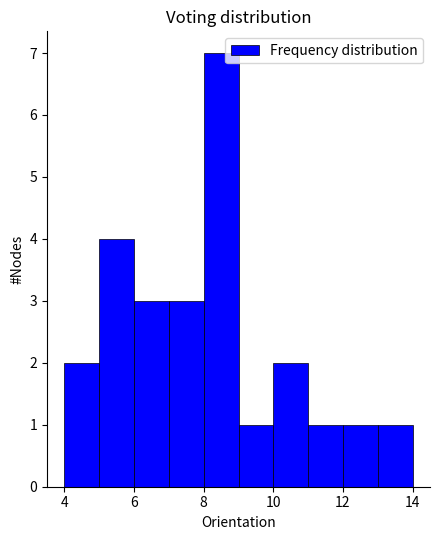

Reading left to right, transcribe this chart: for each bar, give the range it covers on the x-axis and its height. The values are not printed on the chart, so give them approximately, as read against the axis.

4 to 5: 2
5 to 6: 4
6 to 7: 3
7 to 8: 3
8 to 9: 7
9 to 10: 1
10 to 11: 2
11 to 12: 1
12 to 13: 1
13 to 14: 1